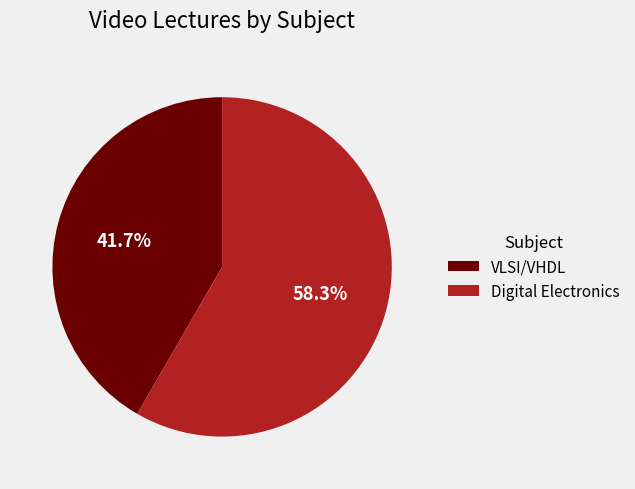

Count the number of slices in the pie.

2